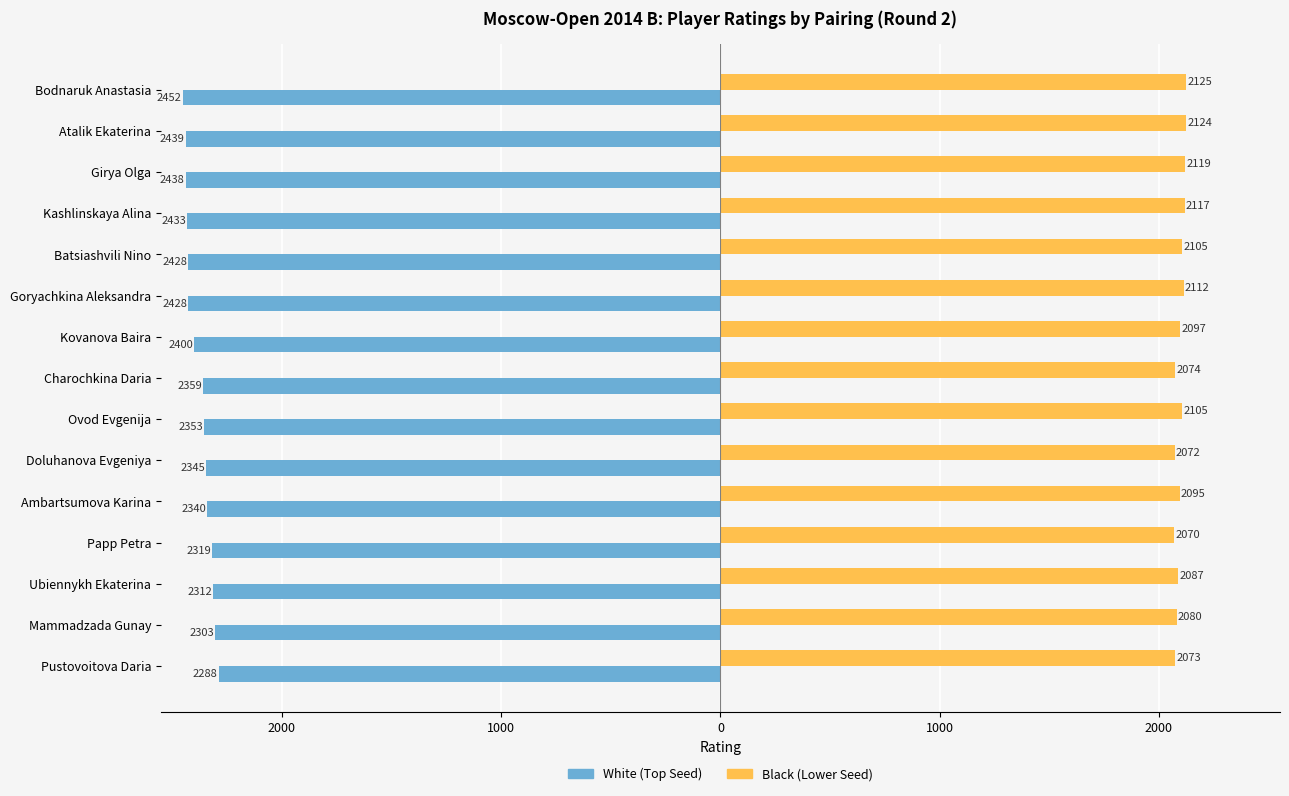

What are all the series names shown in the legend?

White (Top Seed), Black (Lower Seed)